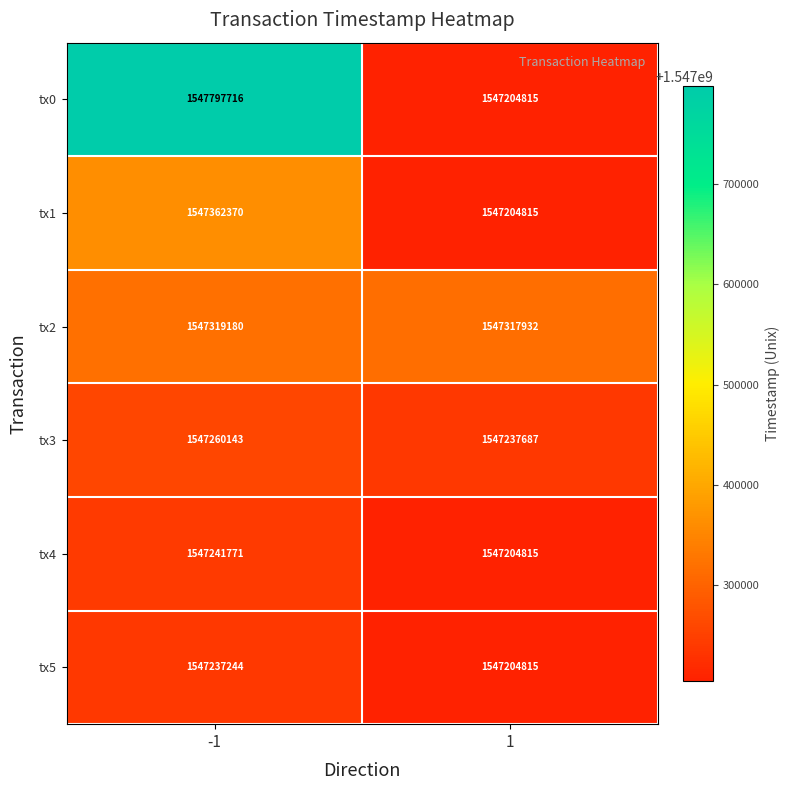

Rank the series at -1 from lowest to highest value.

tx5, tx4, tx3, tx2, tx1, tx0